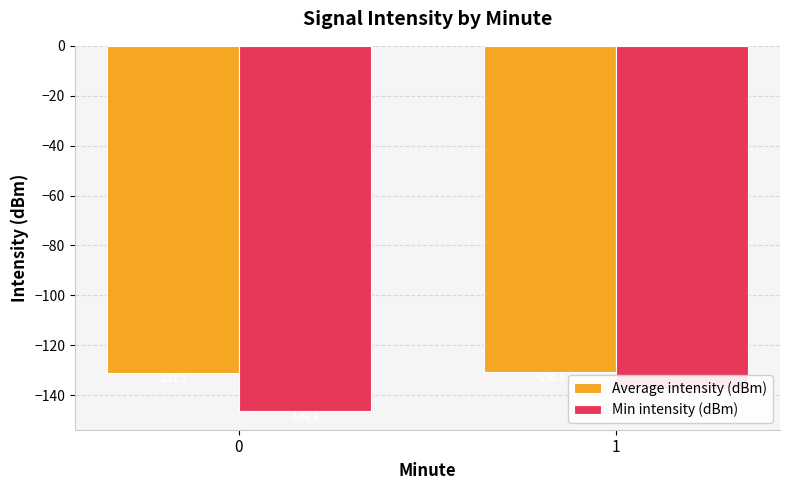

How many groups of bars are there?

2